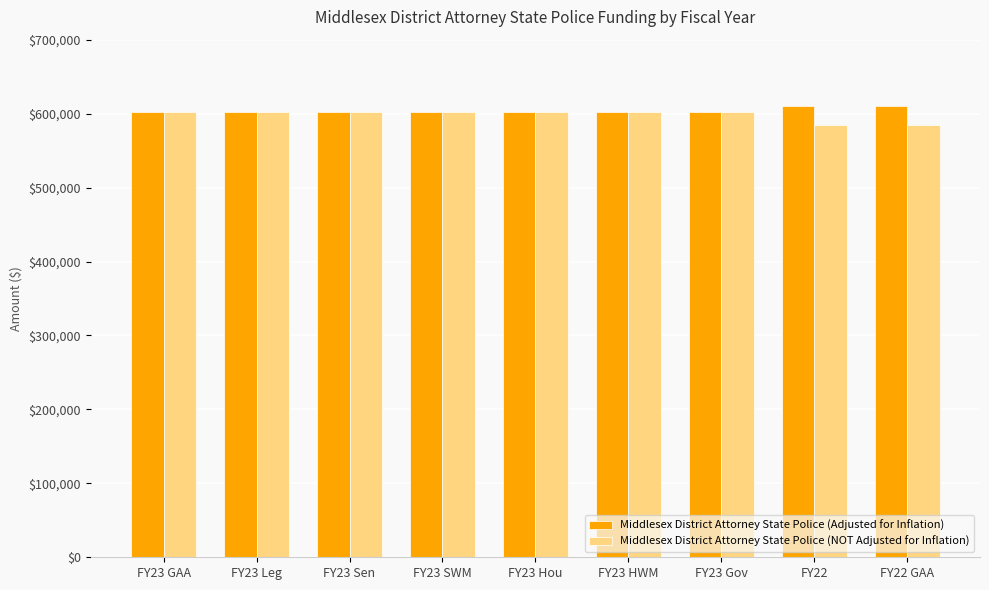

What is the greatest value displayed?

610359